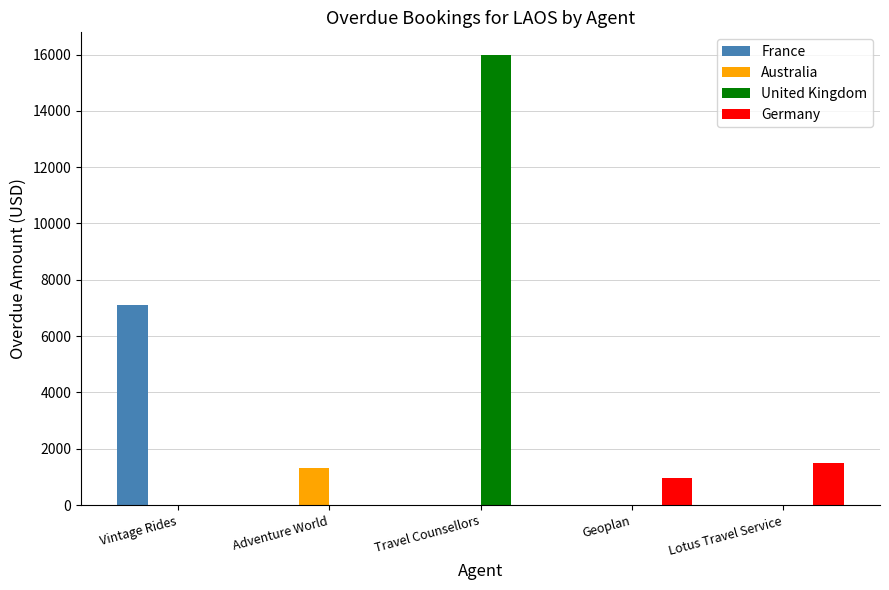

At which category is the sum across all series the highest?

Travel Counsellors